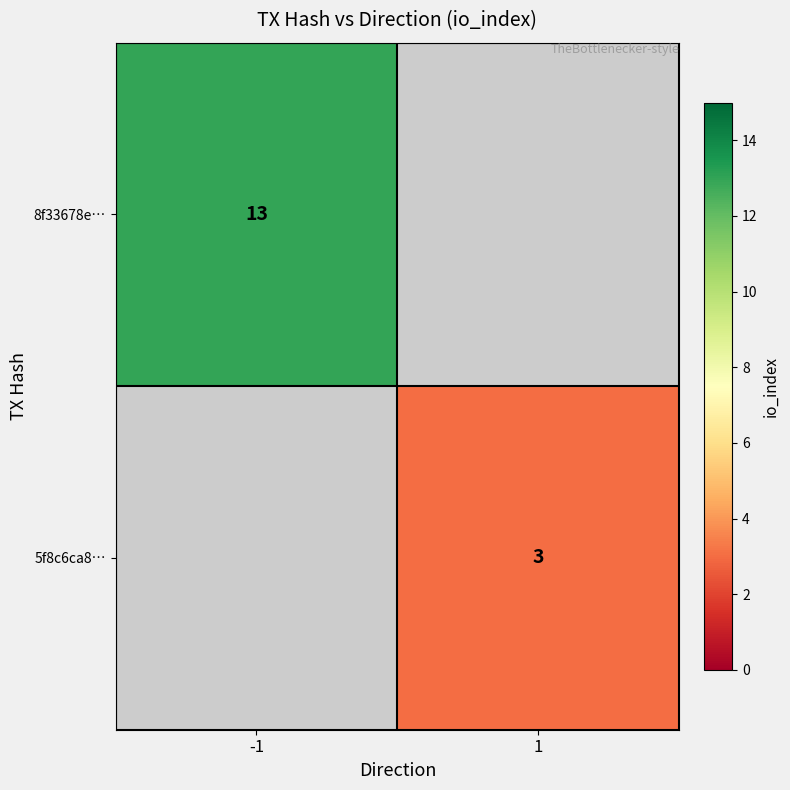

The value of 5f8c6ca8… at 1 is 5. True or false?

False